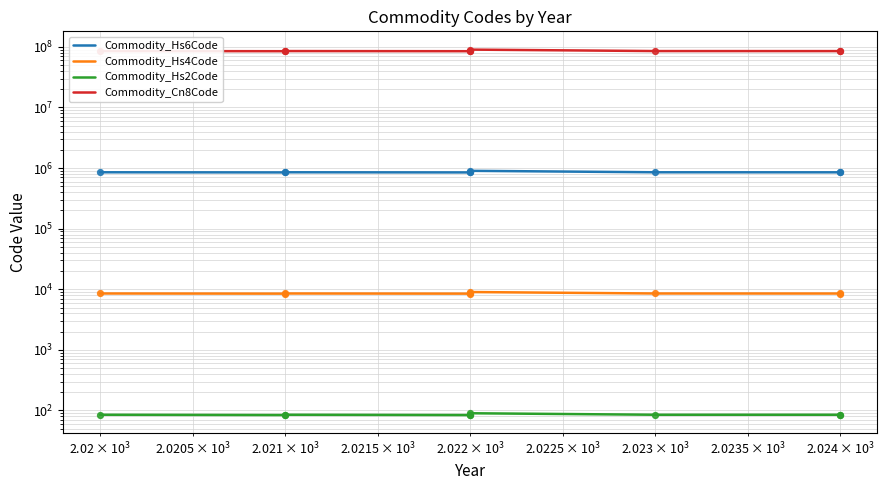

At how many categories does at least one series exceed 89700105?

1